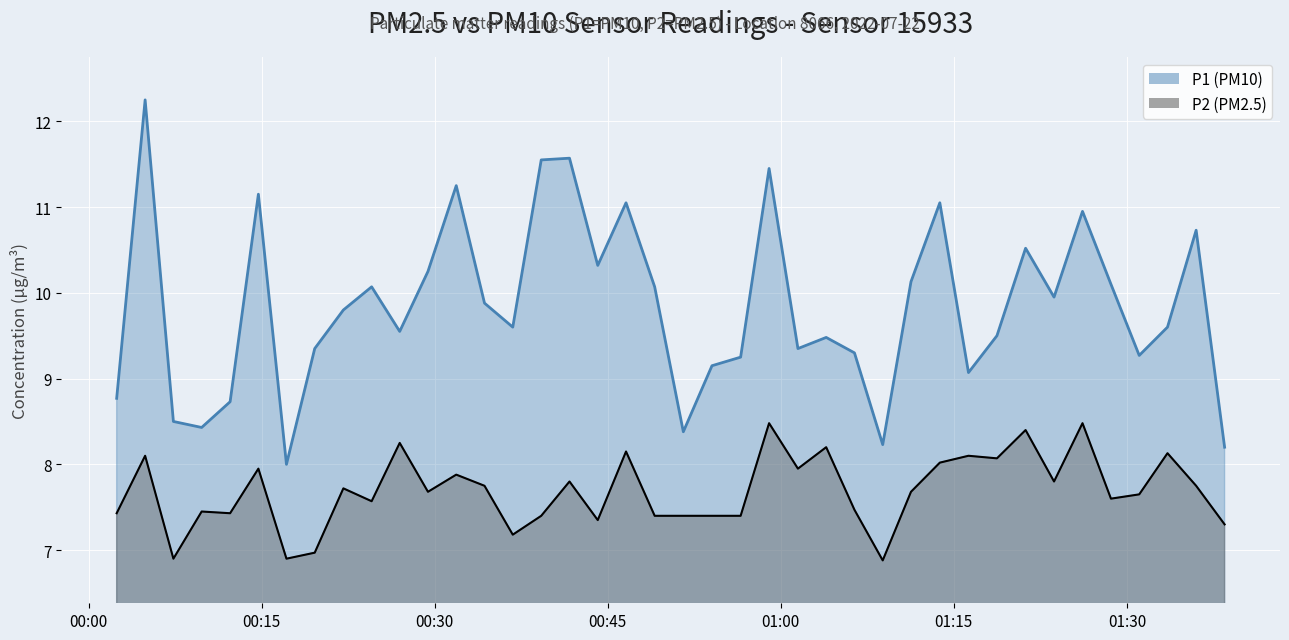

The value of P2 at 19 is 10.3. True or false?

False